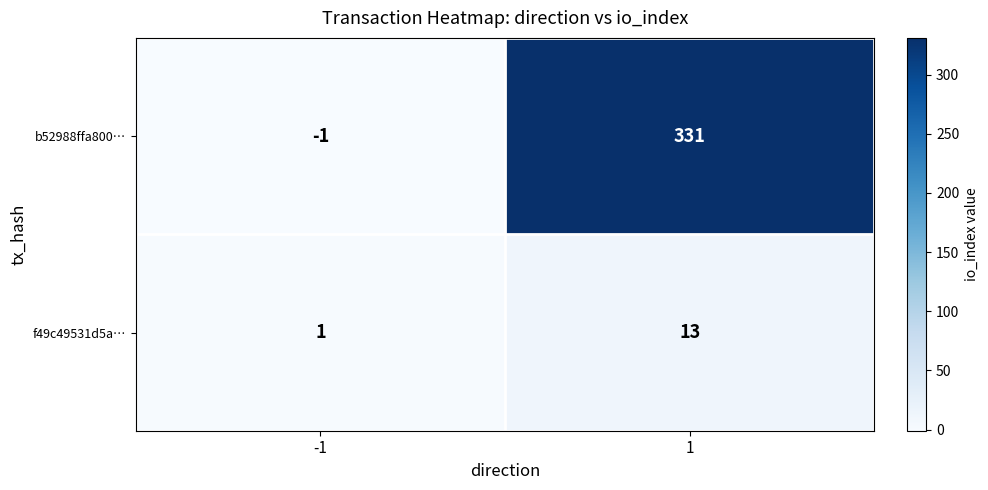

What is the total value across all series at 1?

344